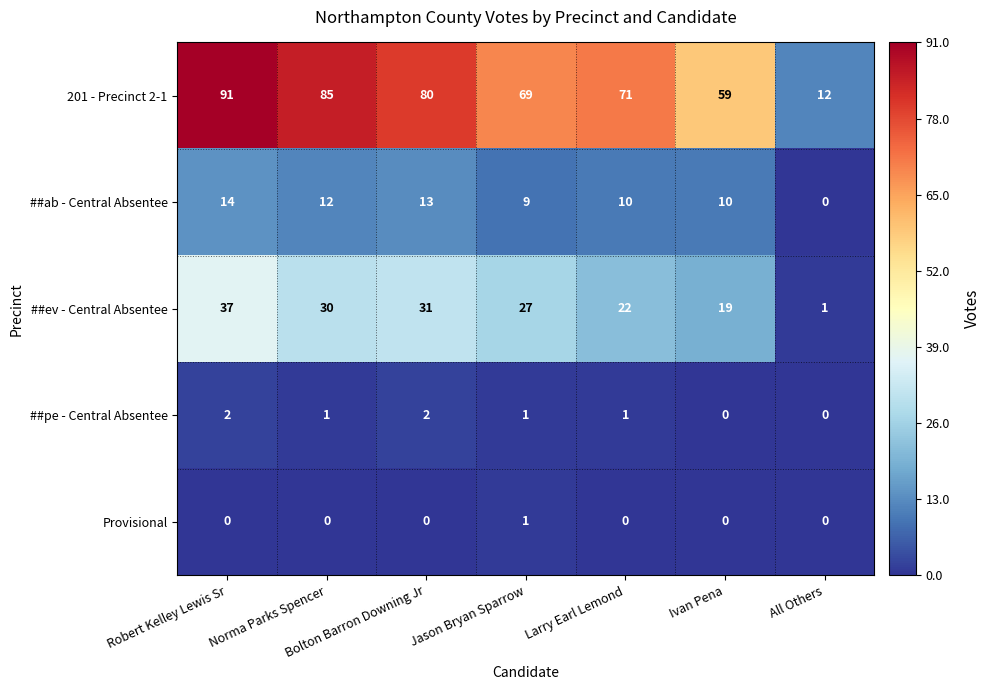

Where does the 201 - Precinct 2-1 series first go above 71?

Robert Kelley Lewis Sr